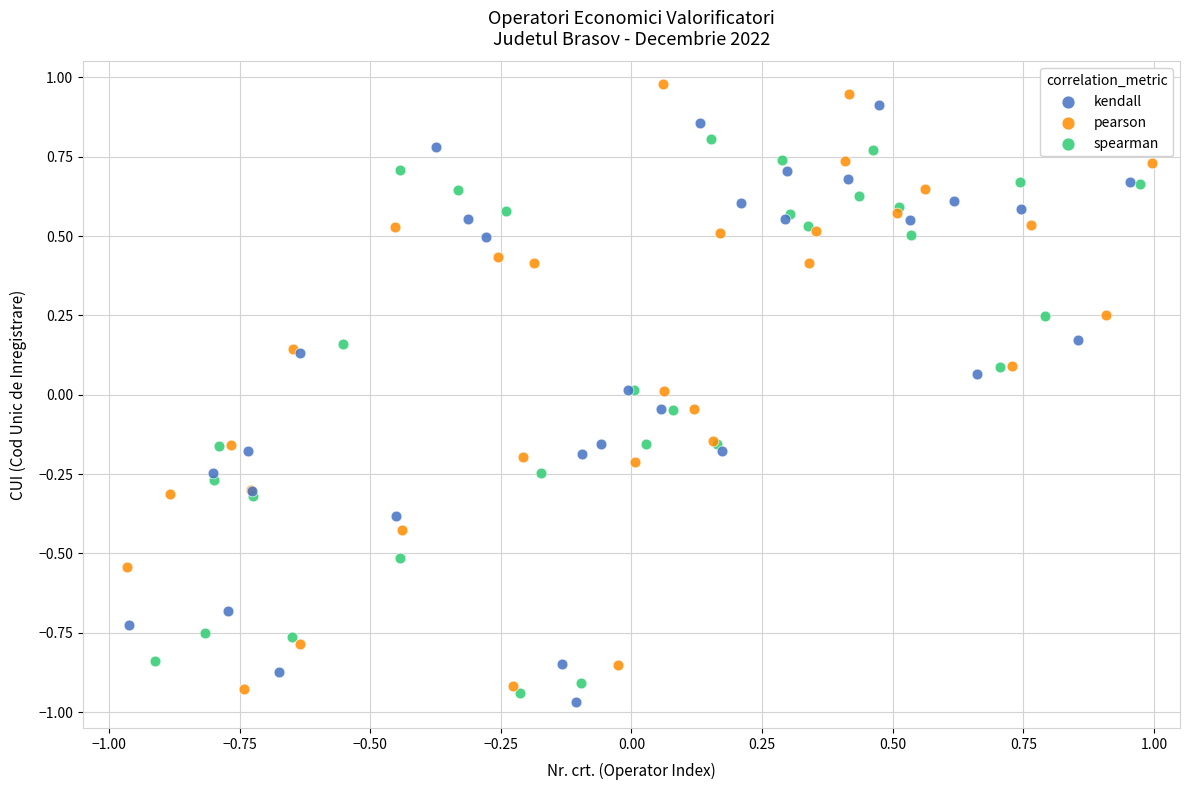

What are all the series names shown in the legend?

kendall, pearson, spearman